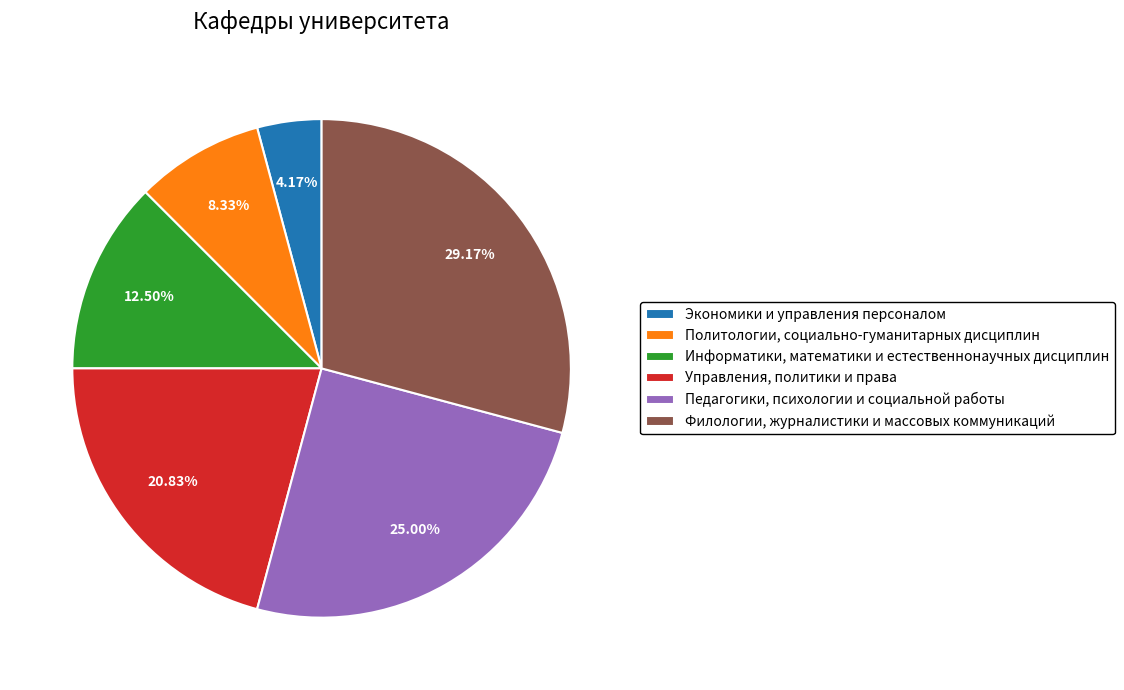

What is the ratio of the value at Экономики и управления персоналом to the value at Политологии, социально-гуманитарных дисциплин?

0.5